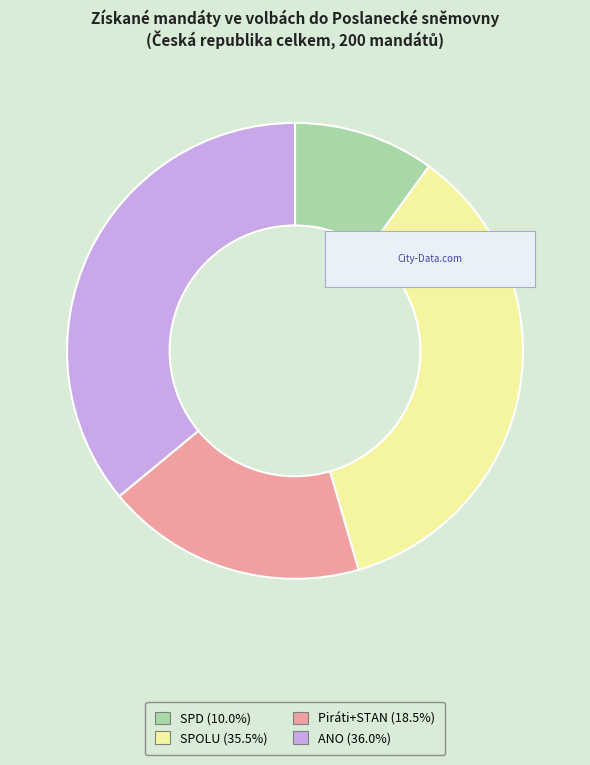

Rank the categories by value from lowest to highest.

SPD, Piráti+STAN, SPOLU, ANO